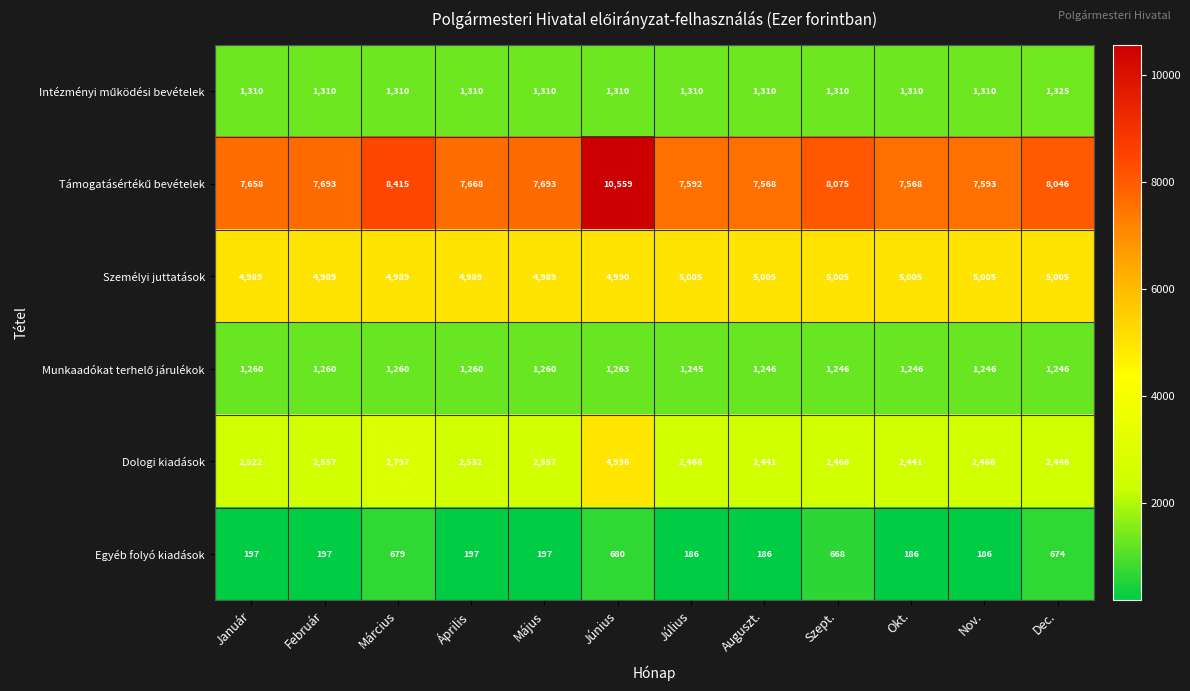

True or false: Egyéb folyó kiadások has a value of 197 at Április.

True